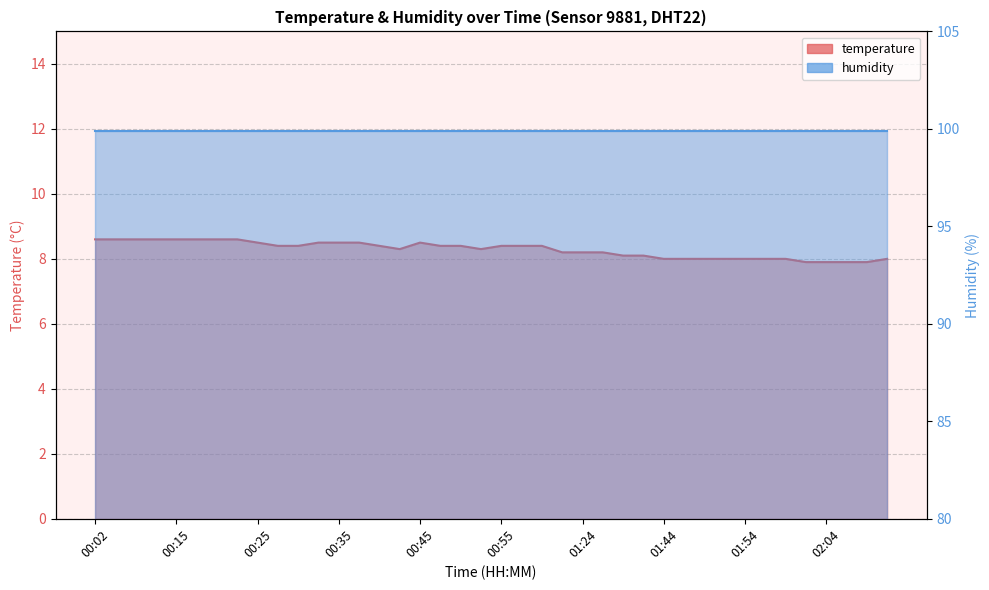

Where is the data nearest to the value 8?

01:44